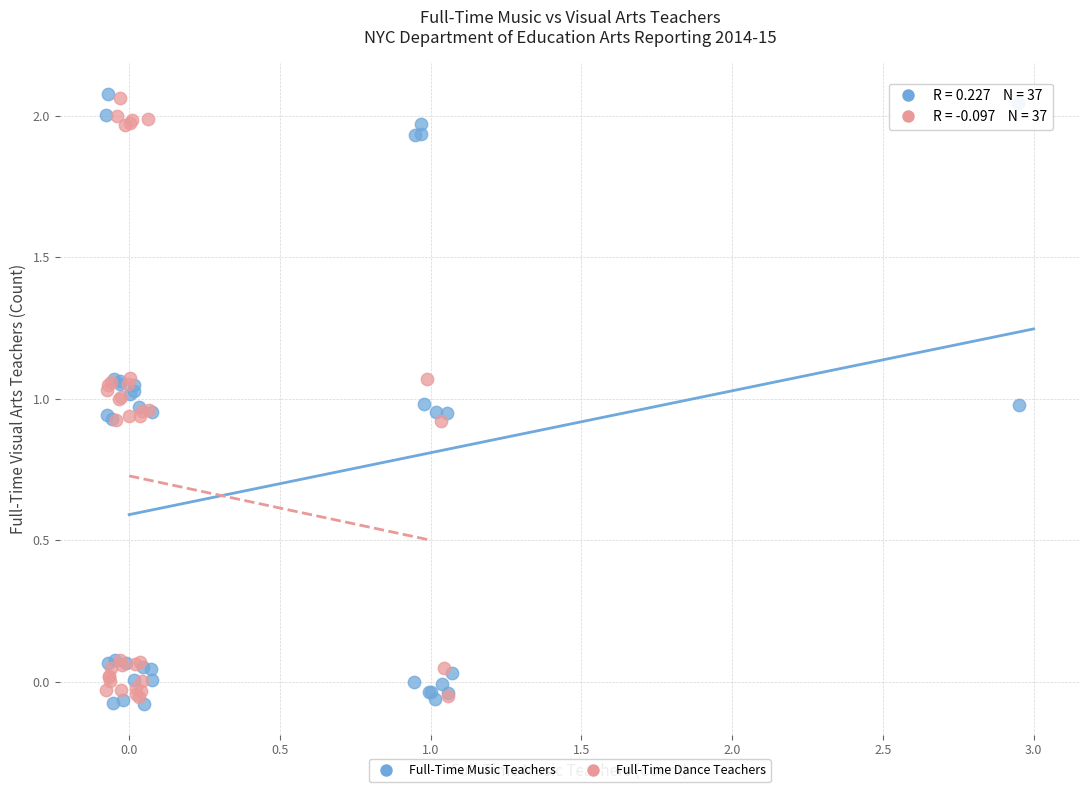

What are all the series names shown in the legend?

Full-Time Music Teachers, Full-Time Dance Teachers